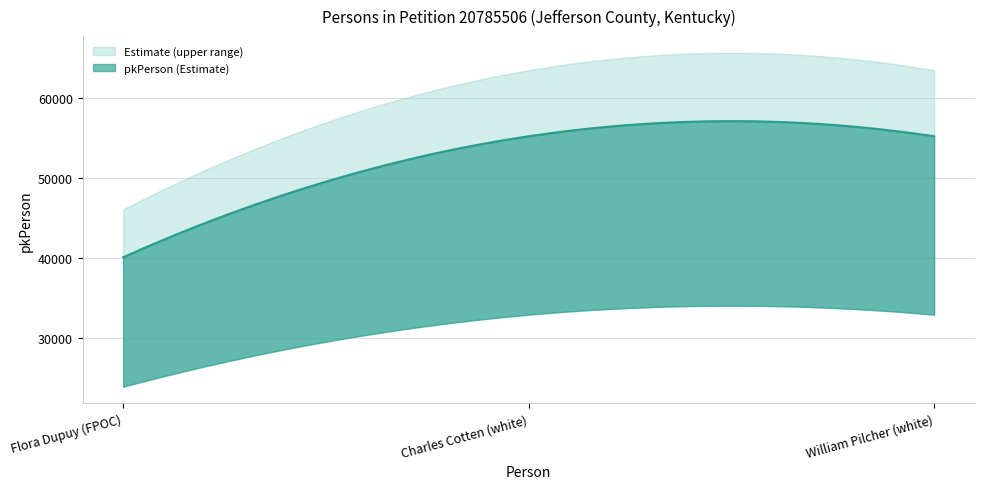

What value does the data have at Flora Dupuy (FPOC)?

40081